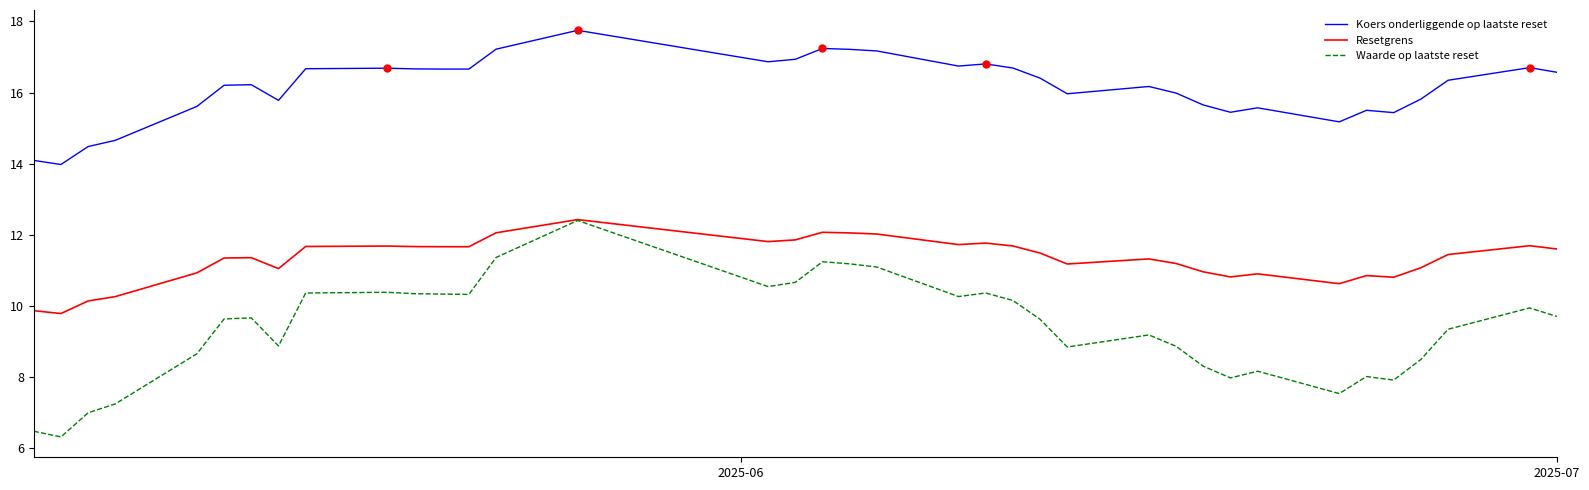

What is the maximum value shown in the chart?

17.8